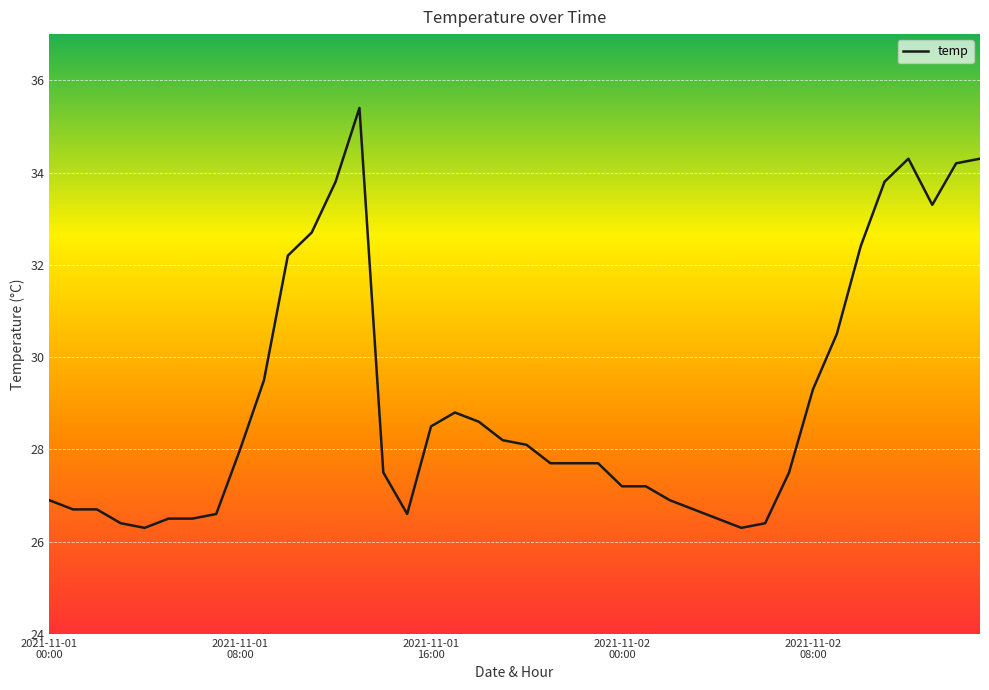

What is the smallest value displayed?

26.3